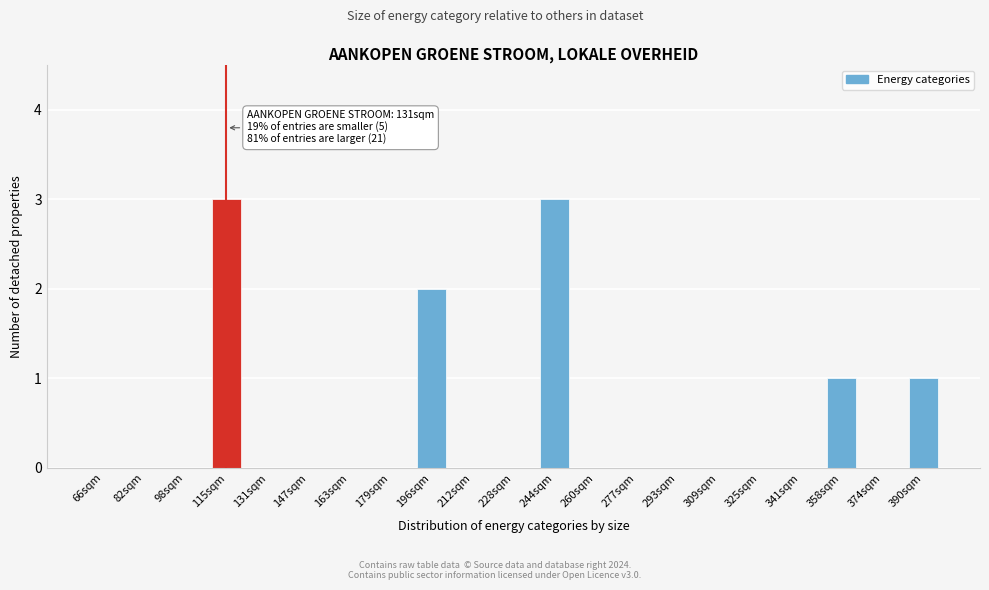

Reading right to left, what are all the values shown in this chart?

390sqm=1	374sqm=0	358sqm=1	341sqm=0	325sqm=0	309sqm=0	293sqm=0	277sqm=0	260sqm=0	244sqm=3	228sqm=0	212sqm=0	196sqm=2	179sqm=0	163sqm=0	147sqm=0	131sqm=0	115sqm=3	98sqm=0	82sqm=0	66sqm=0